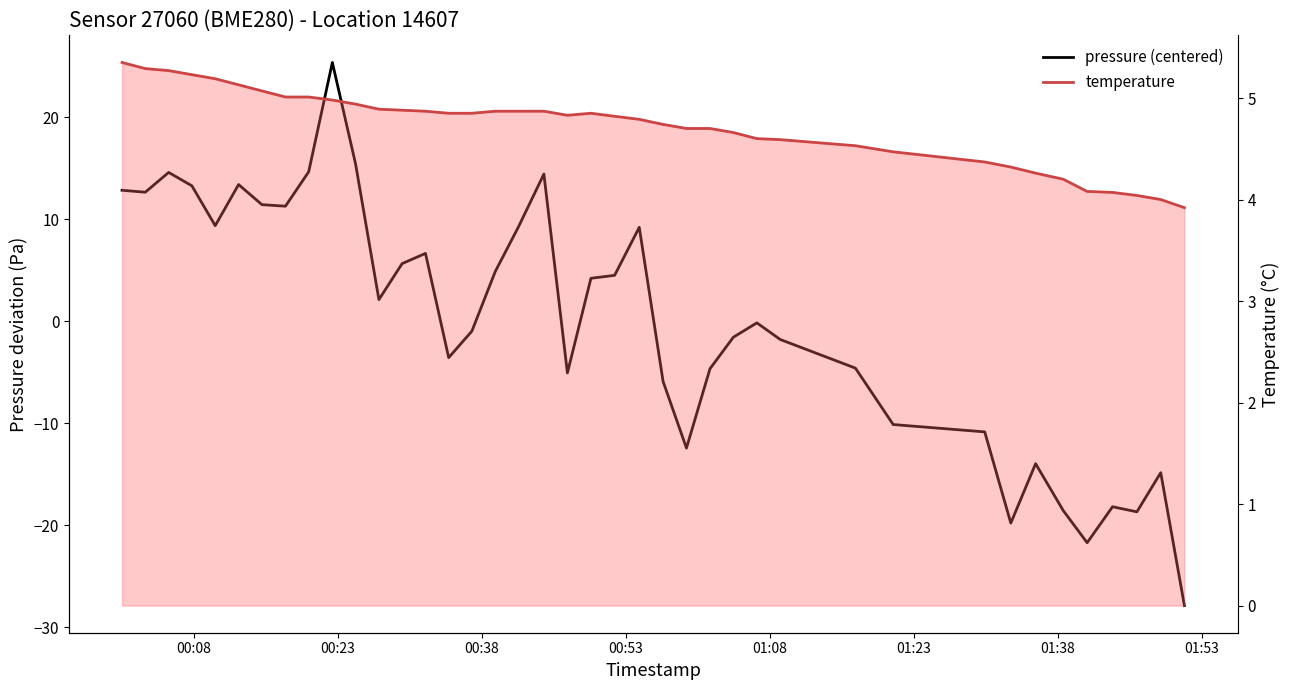

The pressure (centered) series shows 7.1 at 01:38. True or false?

False